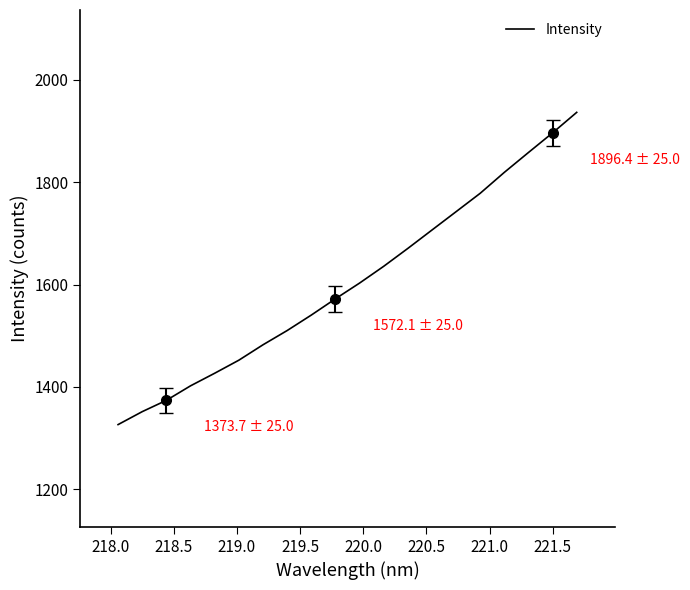

What is the highest value of the Intensity series?

1936.4